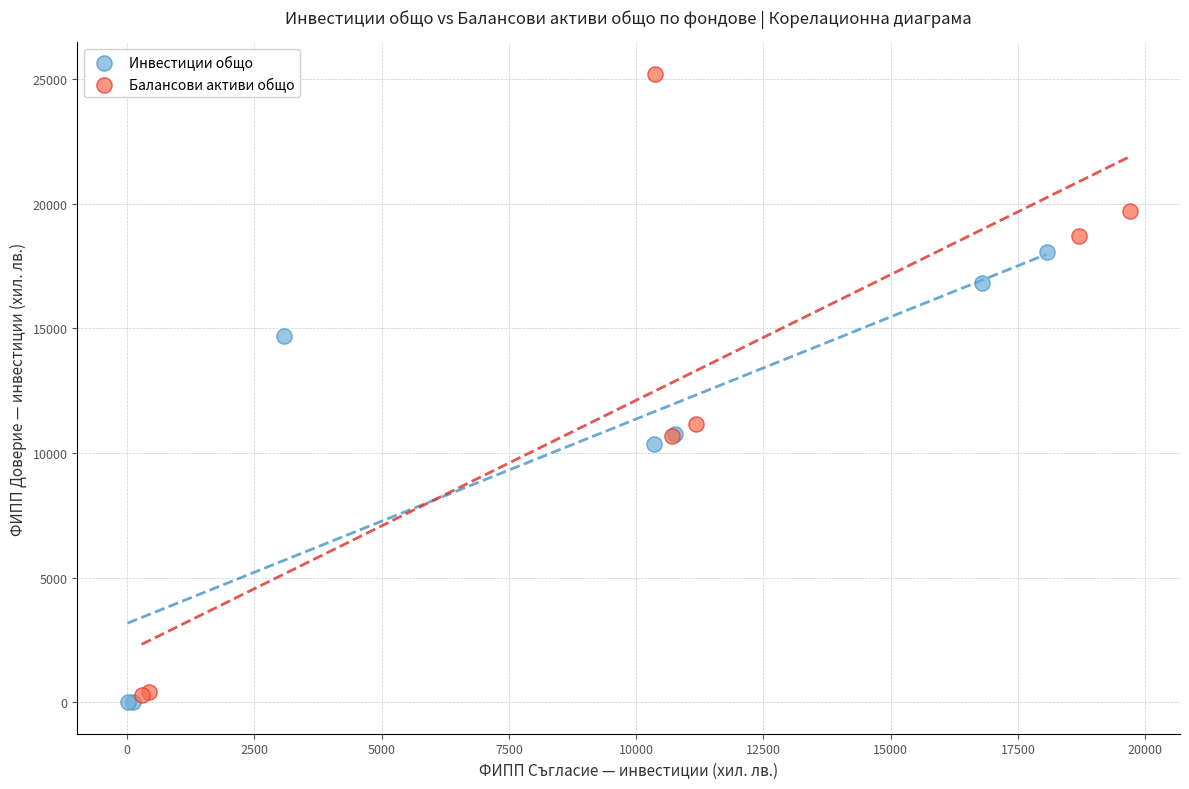

Which series has the largest Y range (max minus min)?

Балансови активи общо